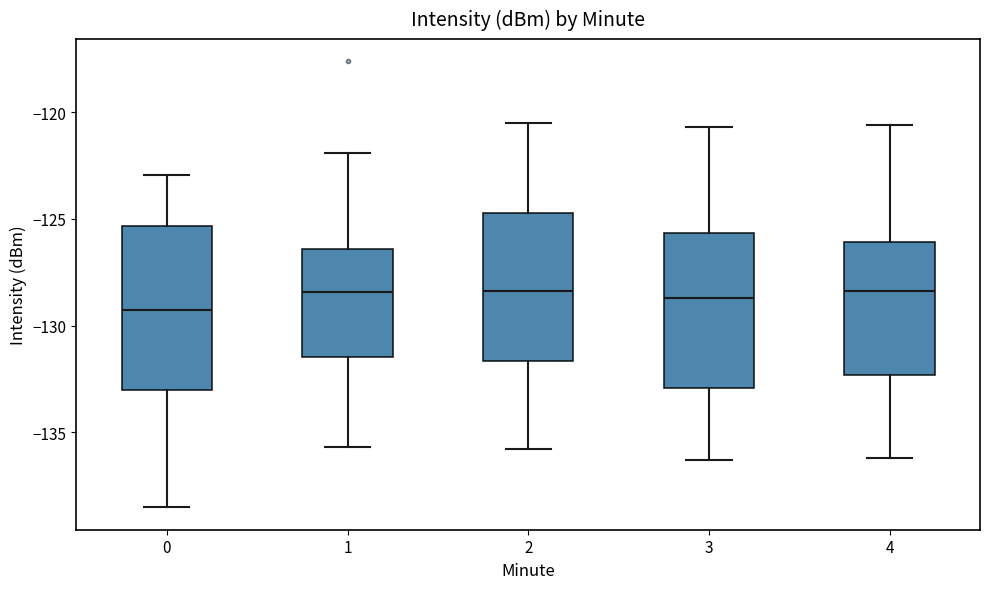

Reading left to right, read every box against the y-axis: the position of its median line, the range the box covers, and the ends of its whiskers. The values are not printed on the chart, so give them approximately, as read against the axis.

0: median -129.5, box -133.0 to -125.5, whiskers -138.5 to -123.0
1: median -128.5, box -131.5 to -126.5, whiskers -135.5 to -122.0
2: median -128.5, box -131.5 to -124.5, whiskers -136.0 to -120.5
3: median -128.5, box -133.0 to -125.5, whiskers -136.5 to -120.5
4: median -128.5, box -132.5 to -126.0, whiskers -136.0 to -120.5